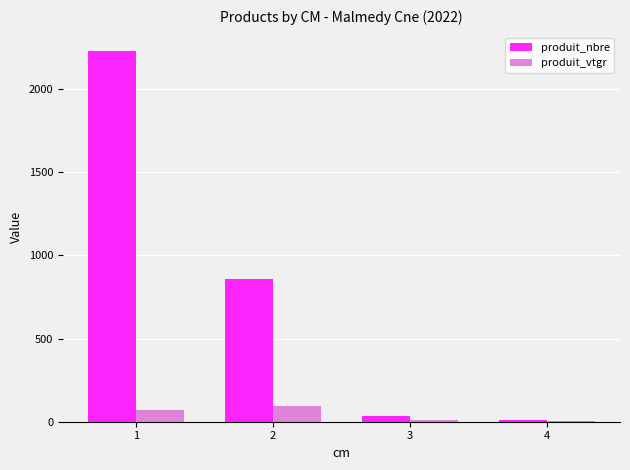

The value of produit_vtgr at 1 is 72.4. True or false?

True